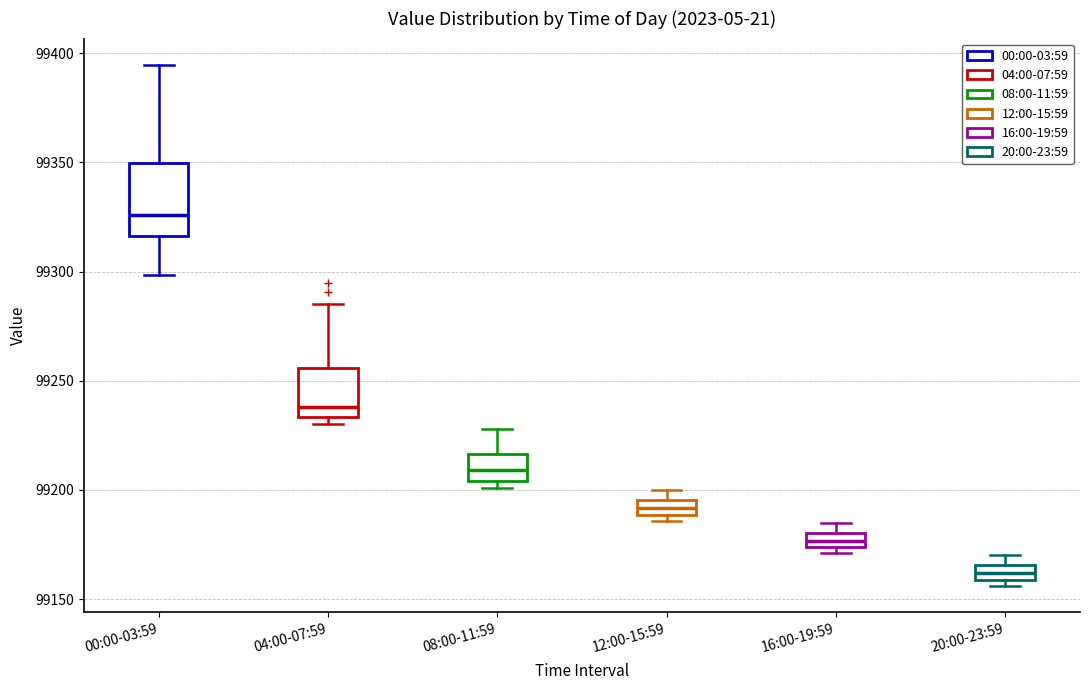

Where is the upper edge of the box for 16:00-19:59 on the y-axis? The values are not printed on the chart, so give them approximately, as read against the axis.

99180